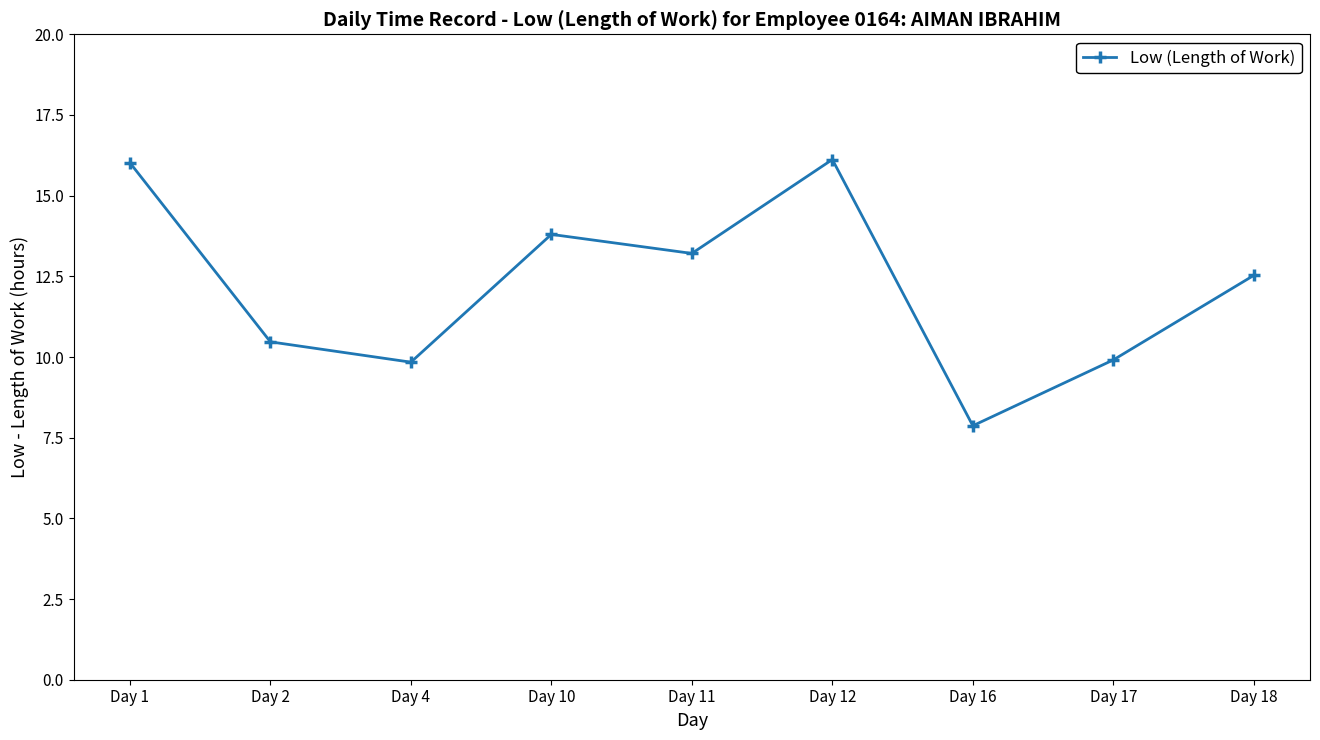

The value at Day 10 is 22.3. True or false?

False